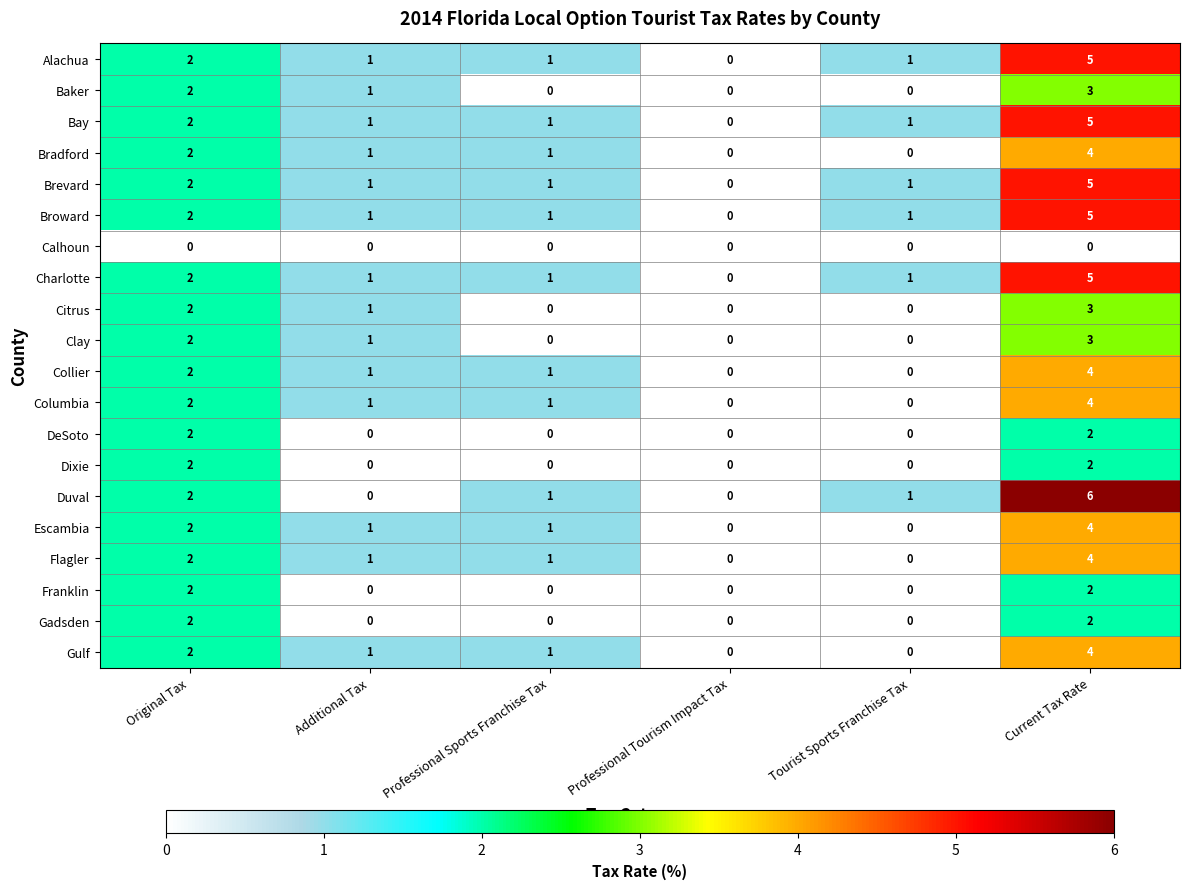

What is the total value across all series at Professional Sports Franchise Tax?

12